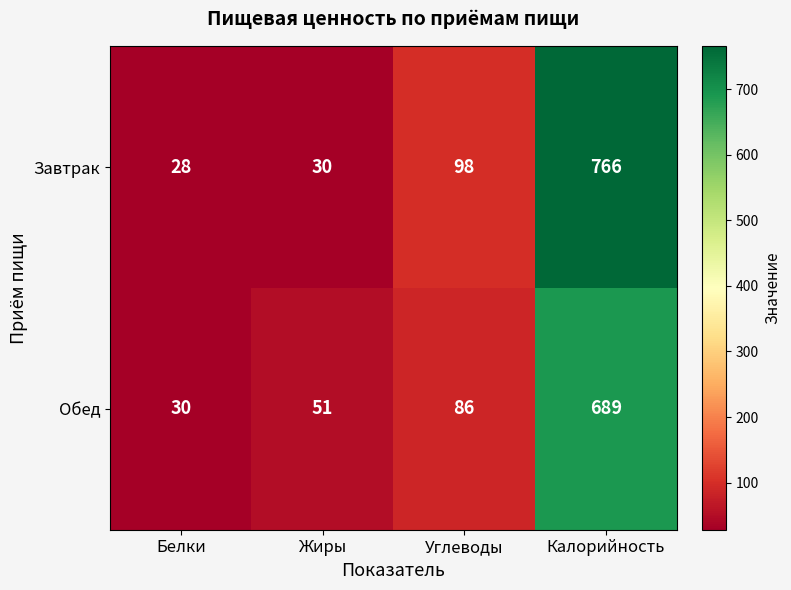

The value of Обед at Калорийность is 689. True or false?

True